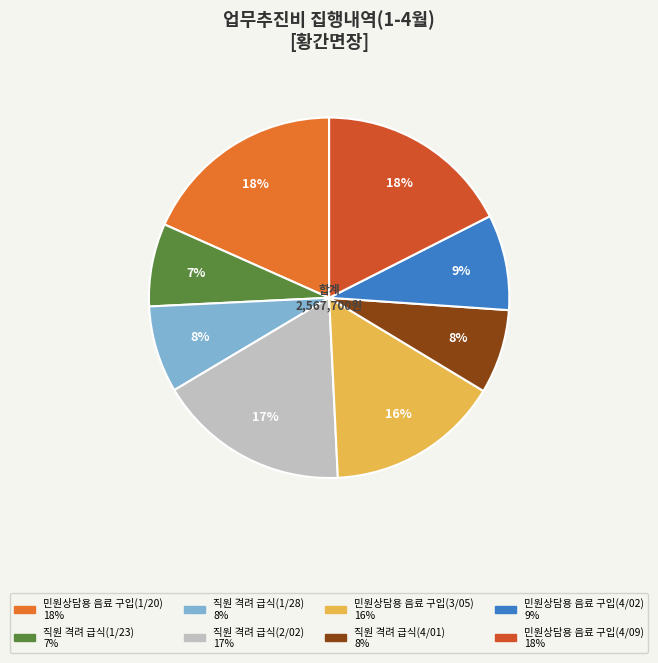

What percentage is the 직원 격려 급식(1/28) slice, to the nearest percent?

8%